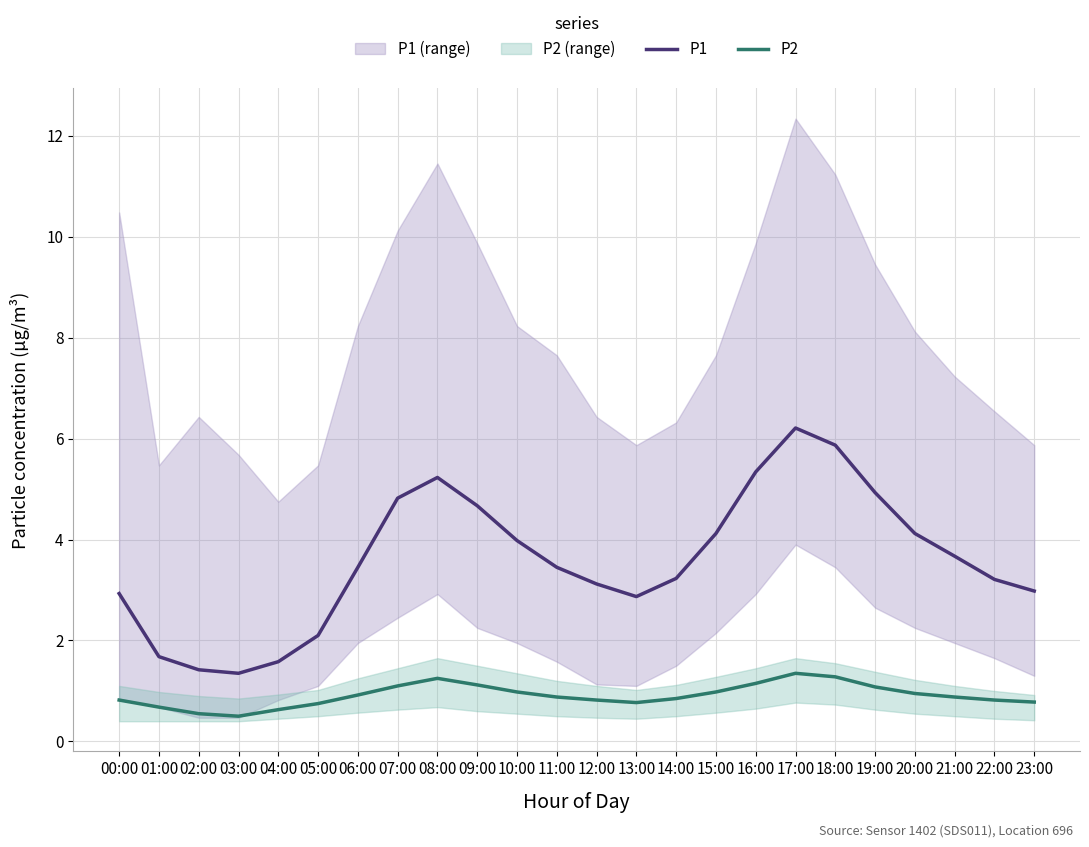

What is the difference between the maximum and minimum values in the P1 series?

4.9